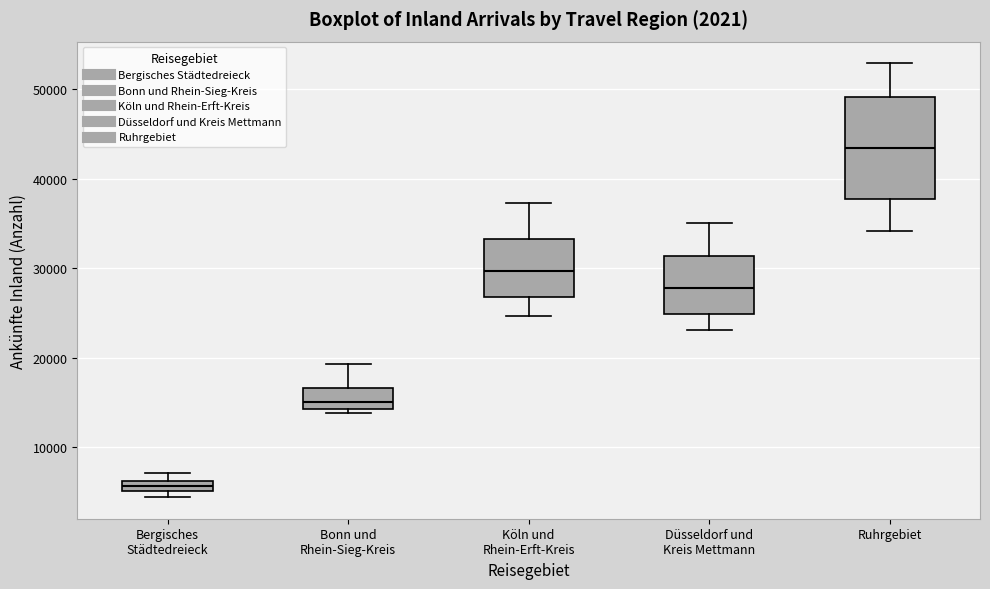

Which box has the highest median line?

Ruhrgebiet